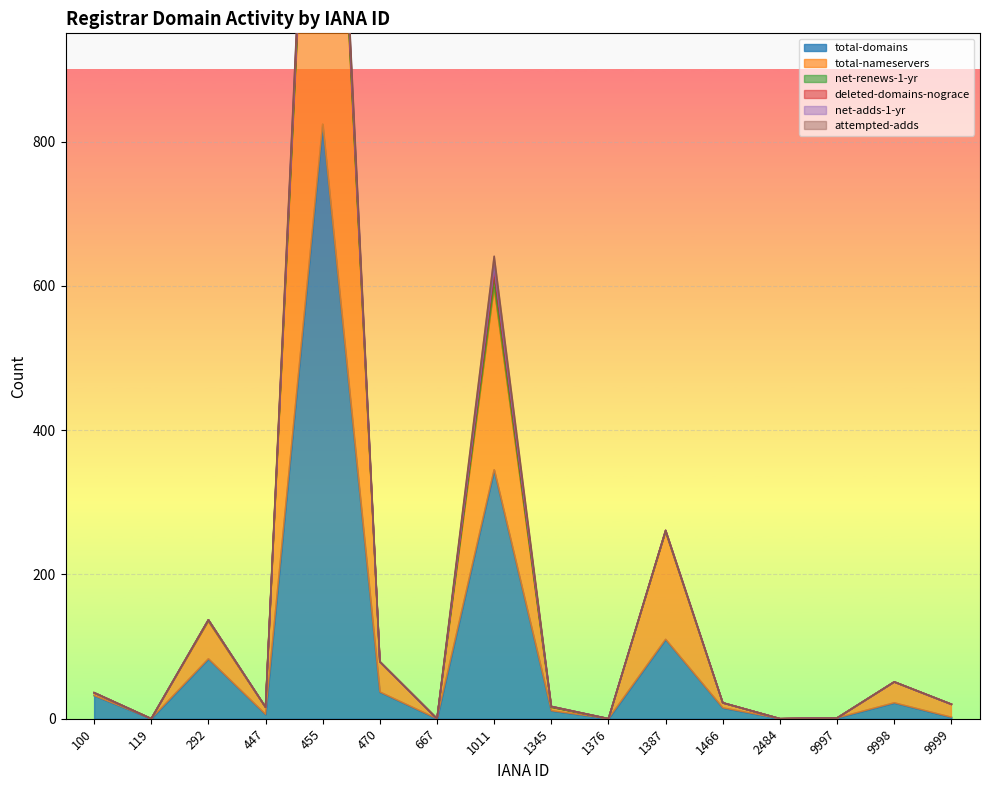

Which has a higher value, 100 or 455?

455